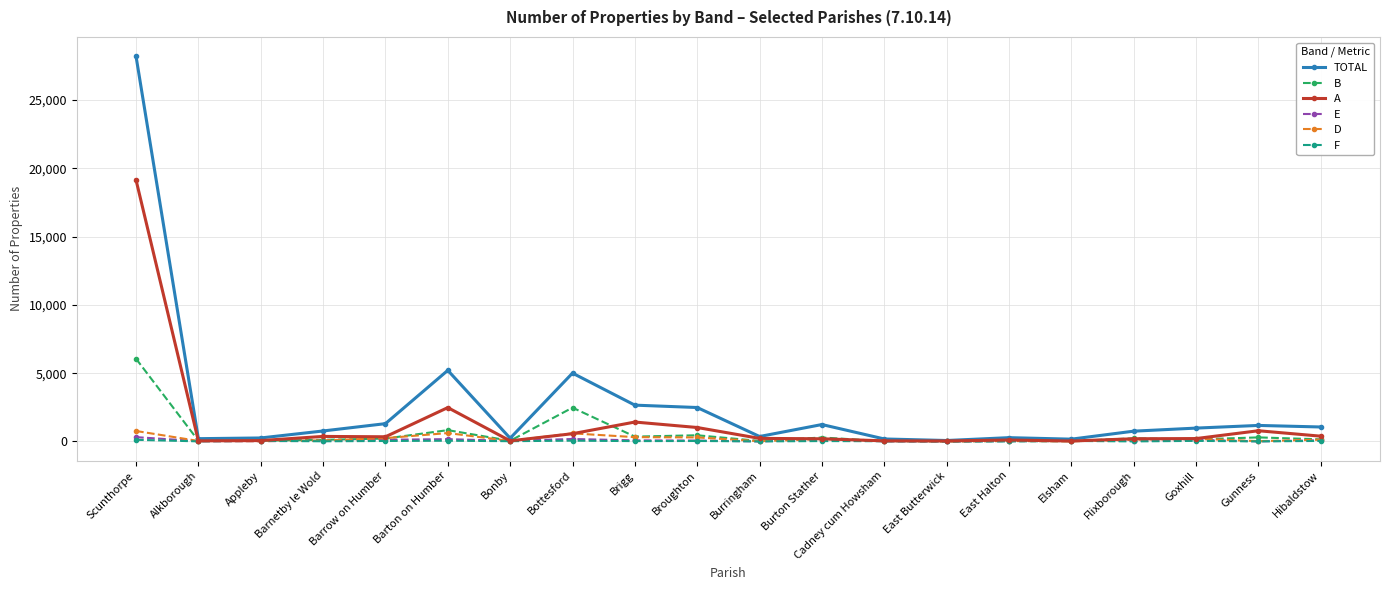

What is the sum of all A values?

27707